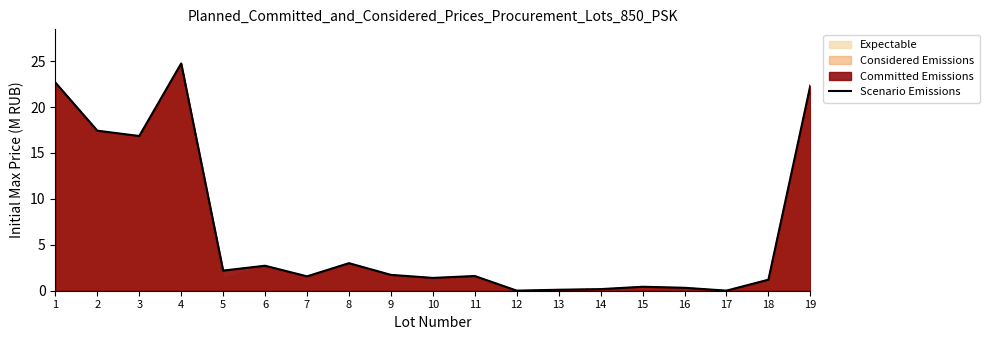

Is it true that the value at 10 is 1.4?

True